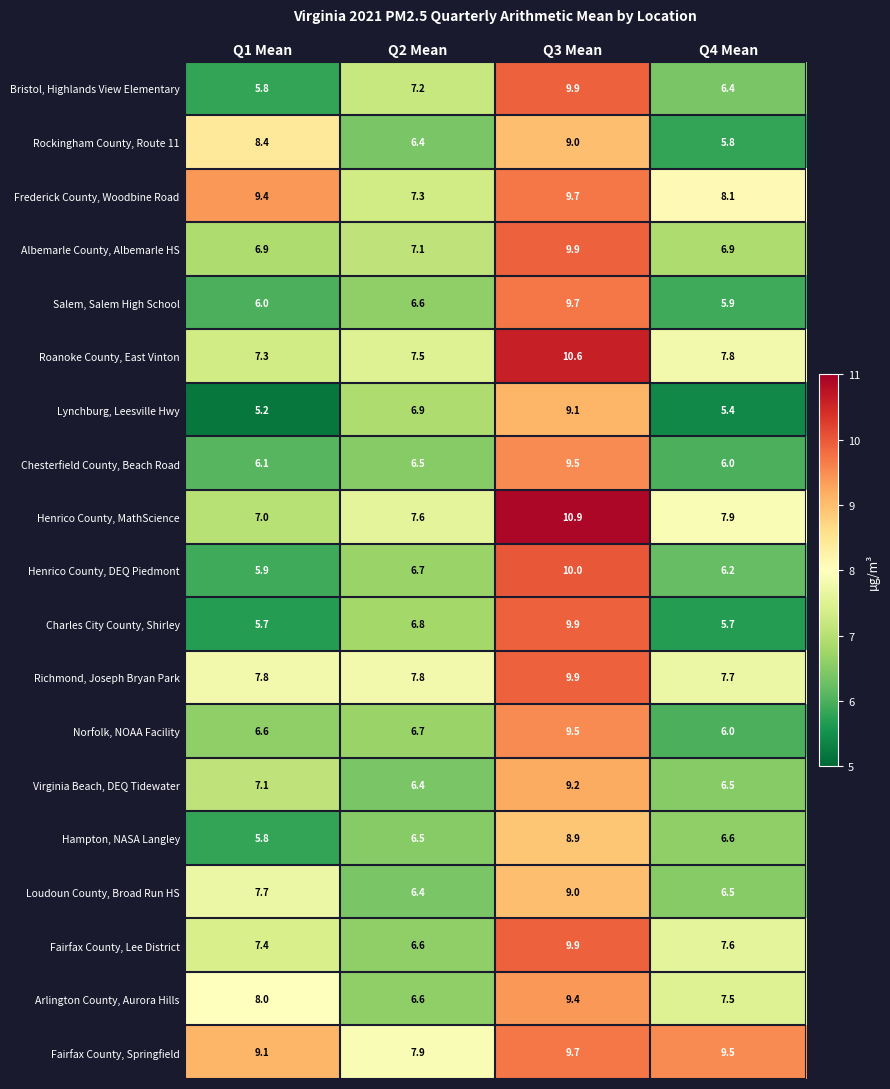

What is the spread (max minus min) of values at Q2 Mean?

1.5